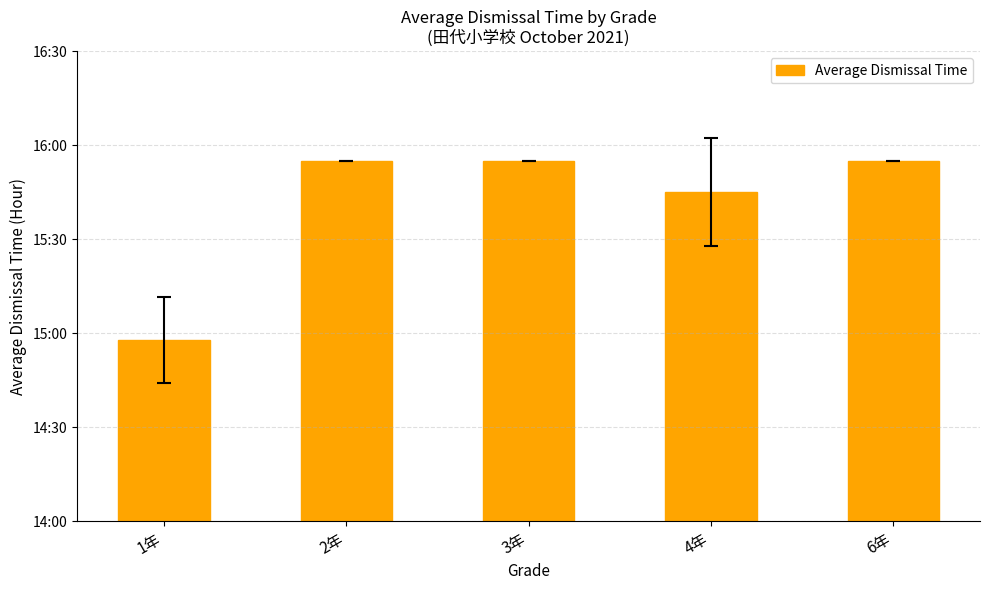

At which category does the chart reach its minimum across all series?

1年